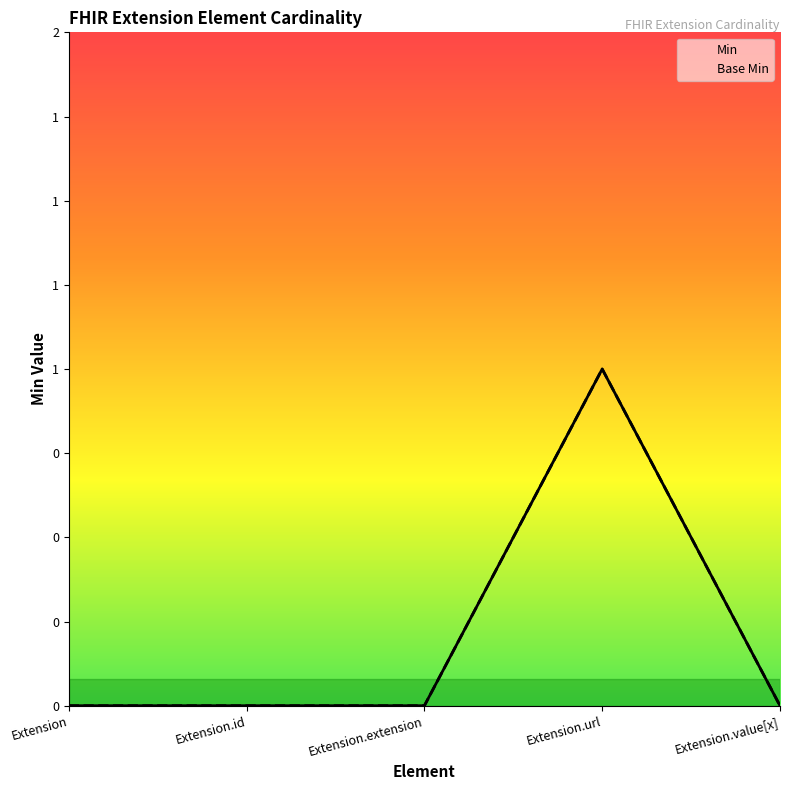

At how many categories does at least one series exceed 0?

1